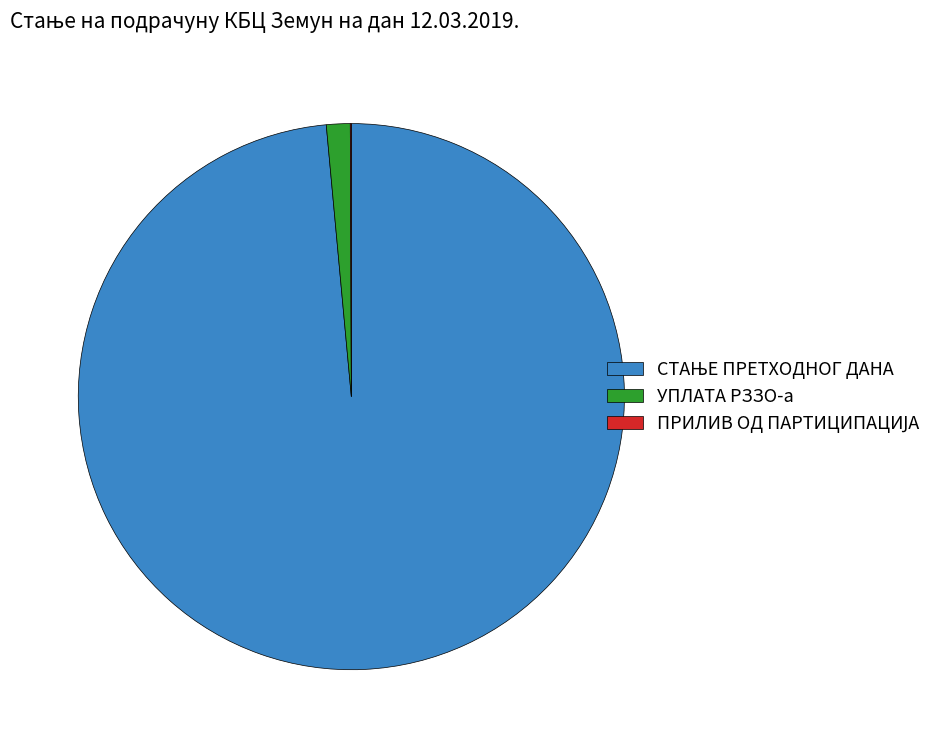

Does any single category account for the majority?

Yes